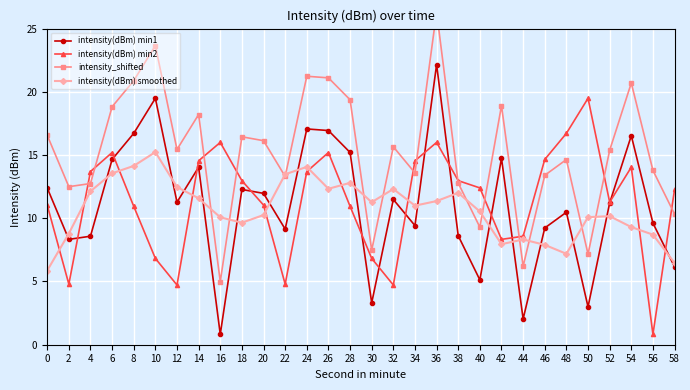

What is the total value across all series at 24?

66.1